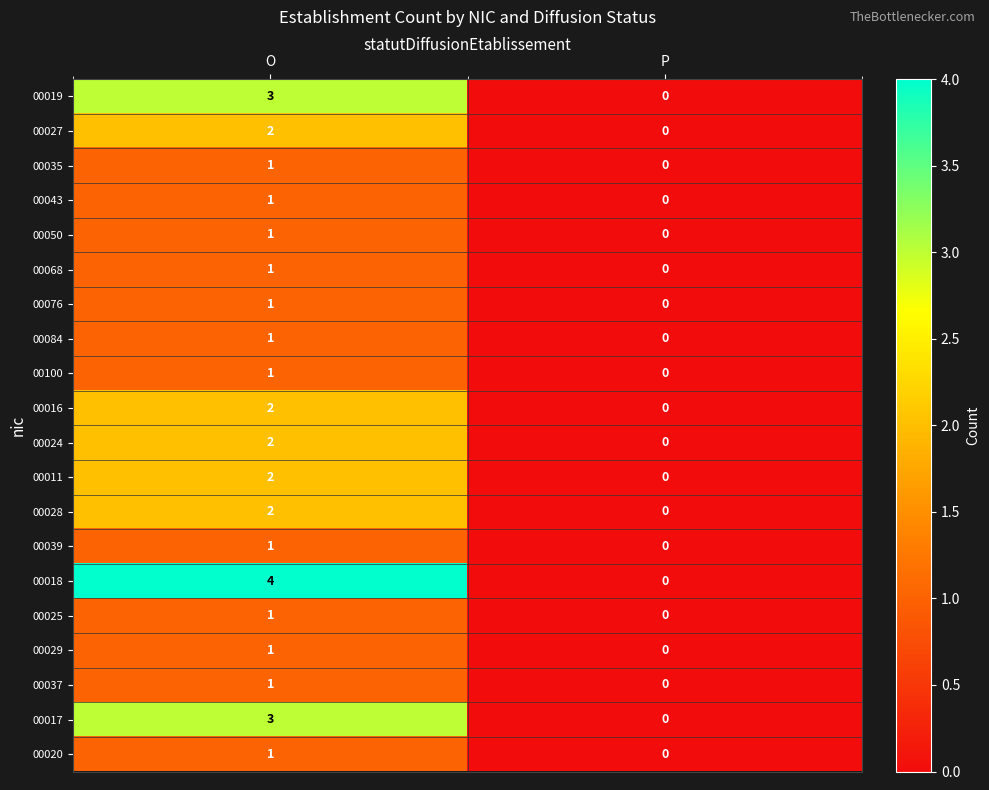

List the labels in order of 00076 value, smallest first.

P, O